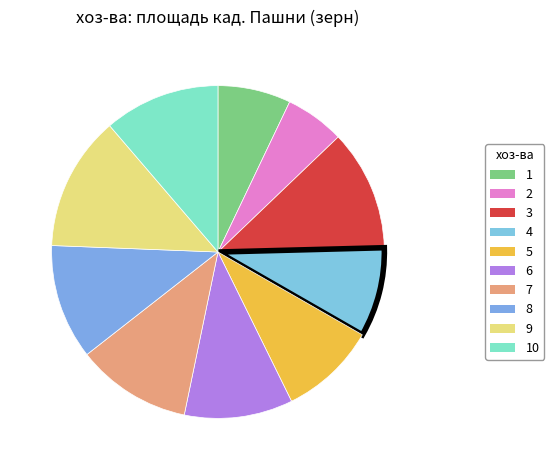

Which category has the smallest portion of the pie?

2